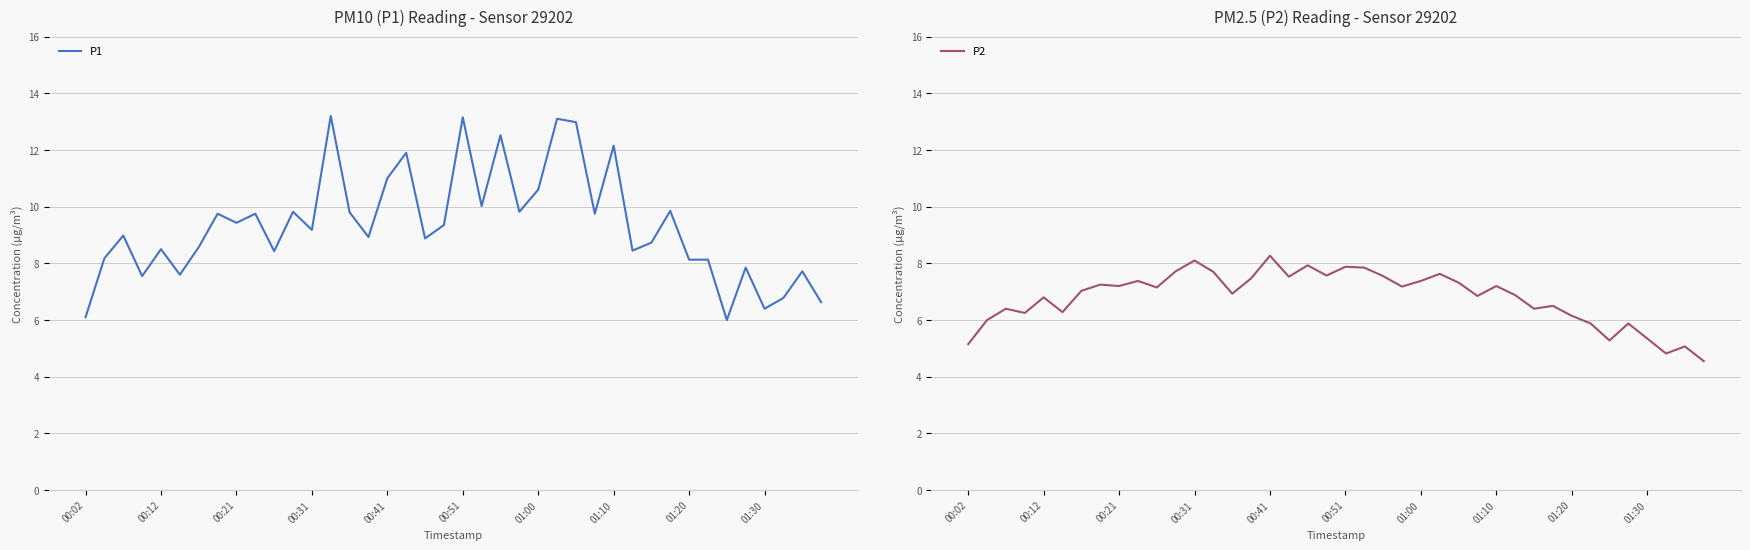

List the series in order of their overall mean, highest first.

P1, P2